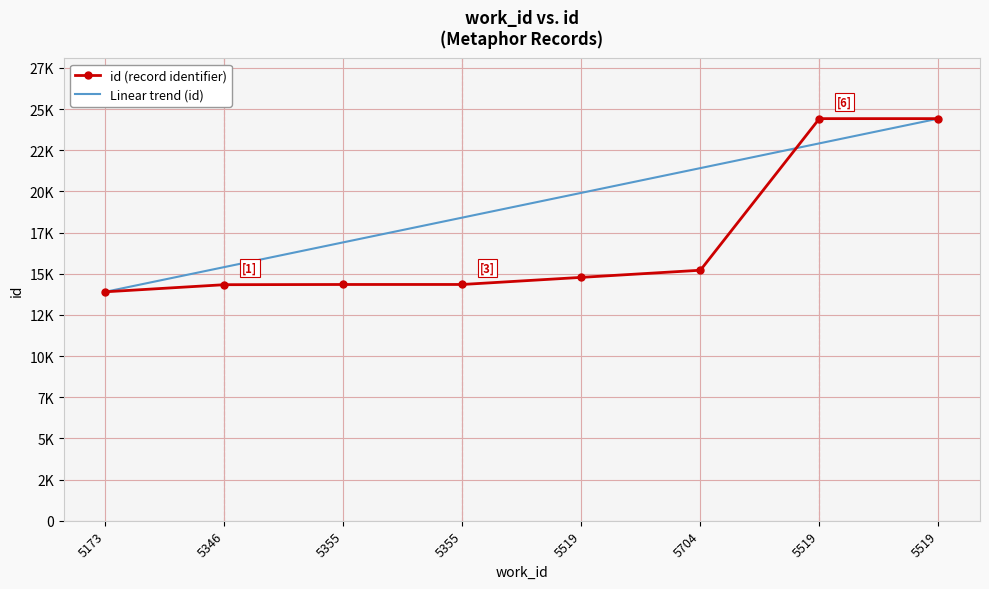

What are all the series names shown in the legend?

id (record identifier), Linear trend (id)